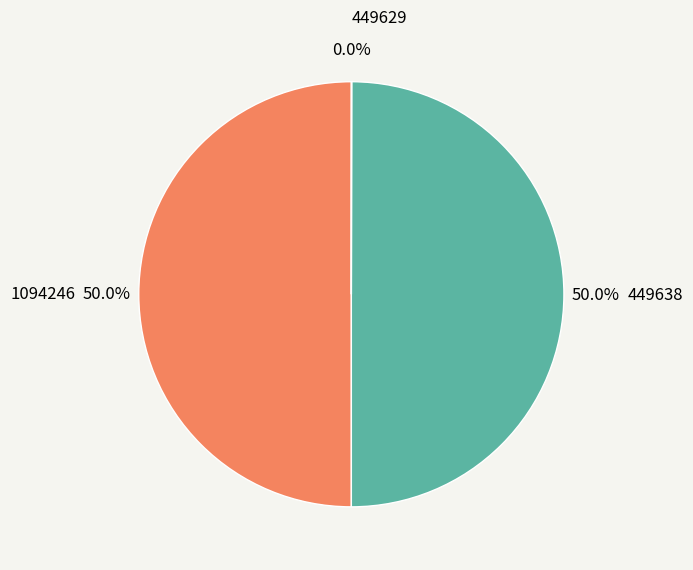

True or false: 1094246 accounts for 50% of the total.

True